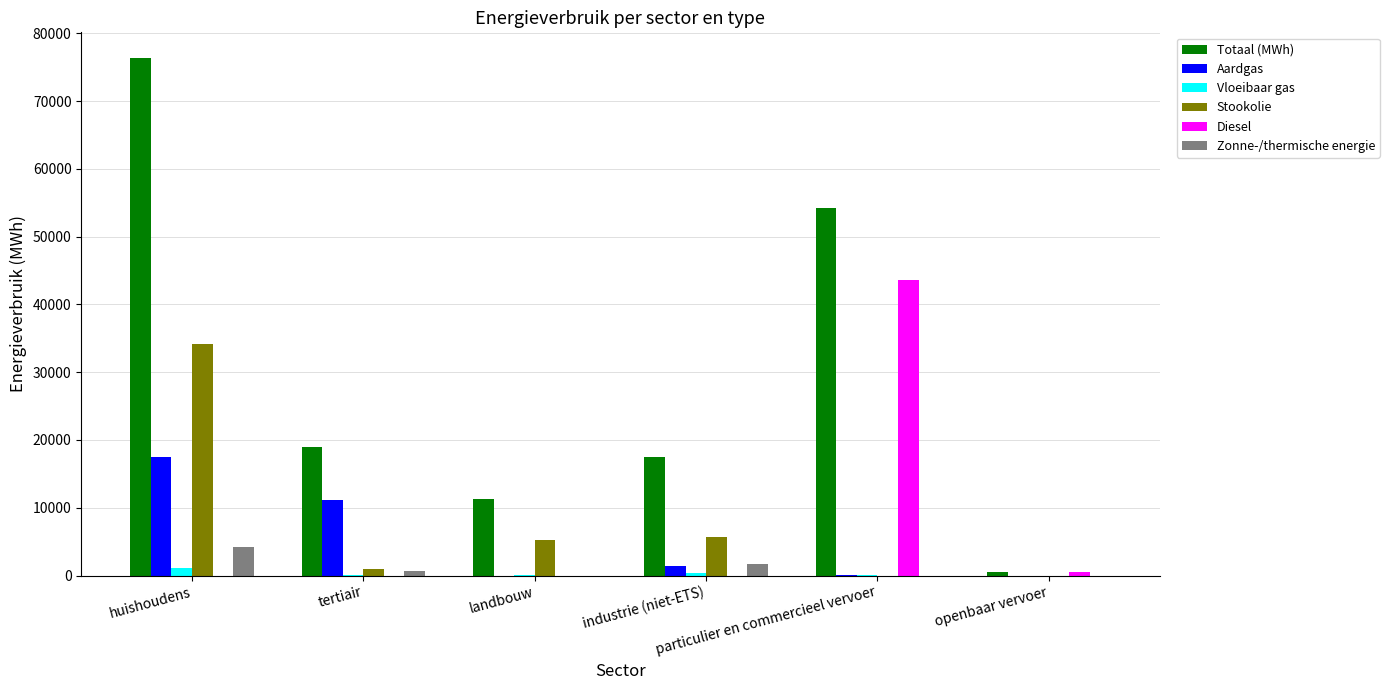

How many distinct data groups are displayed?

6